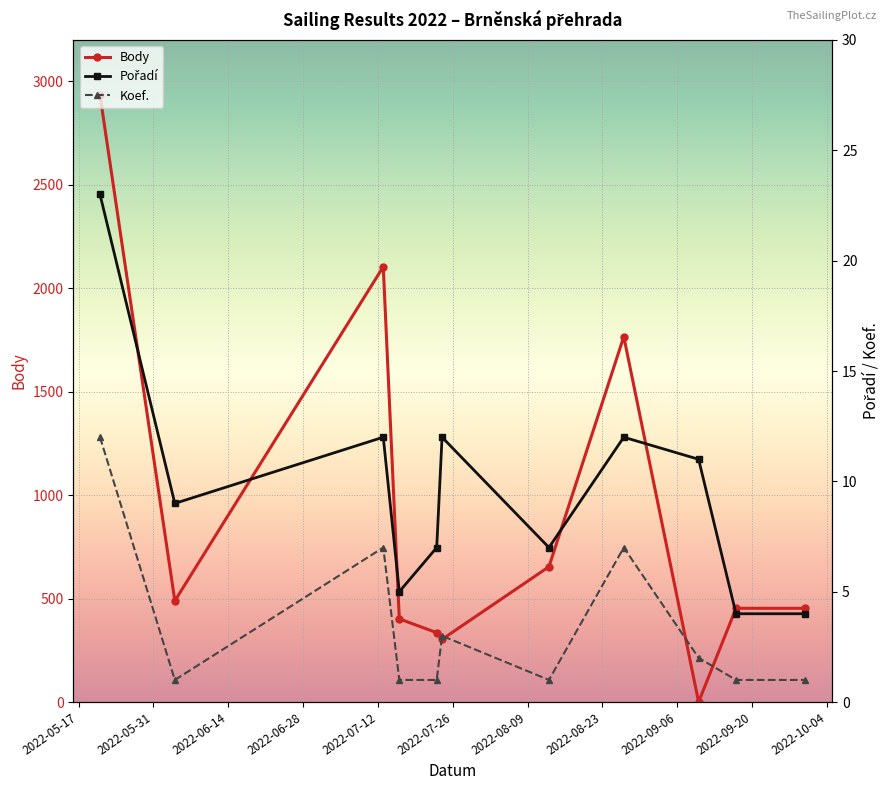

Which series has the largest total across all categories?

Body